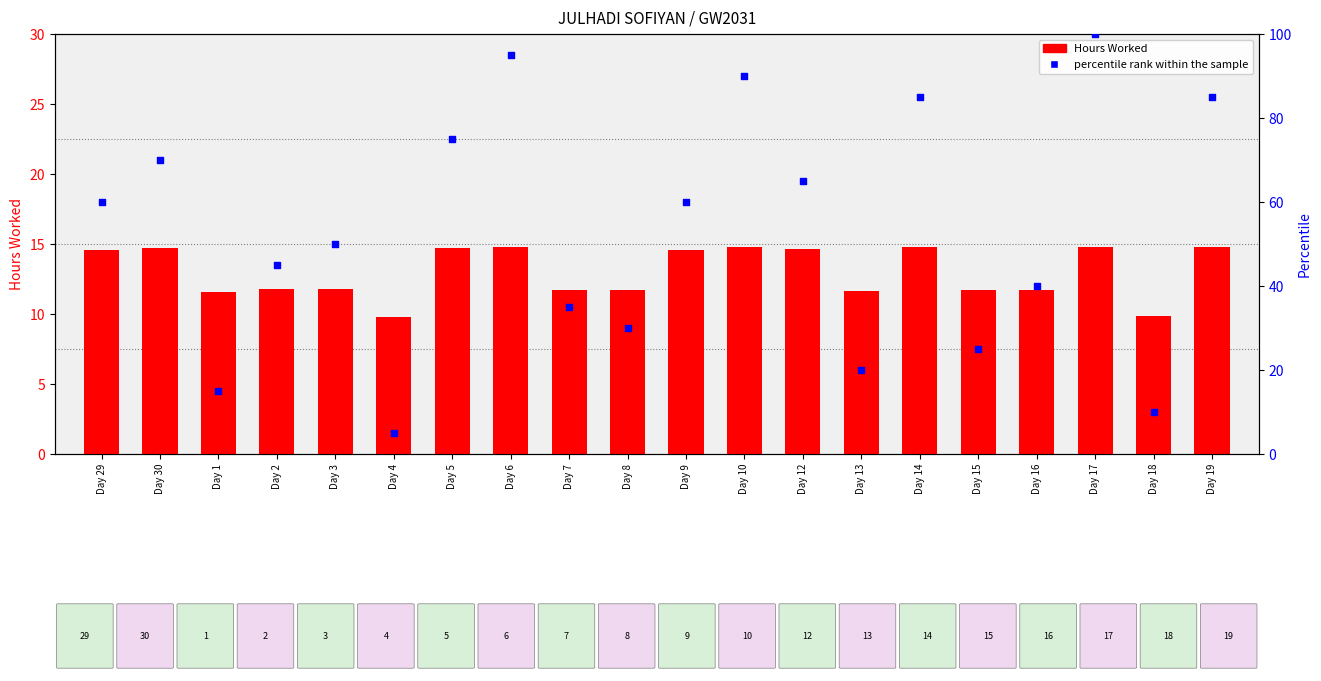

Which series contains the lowest Y value?

percentile rank within the sample